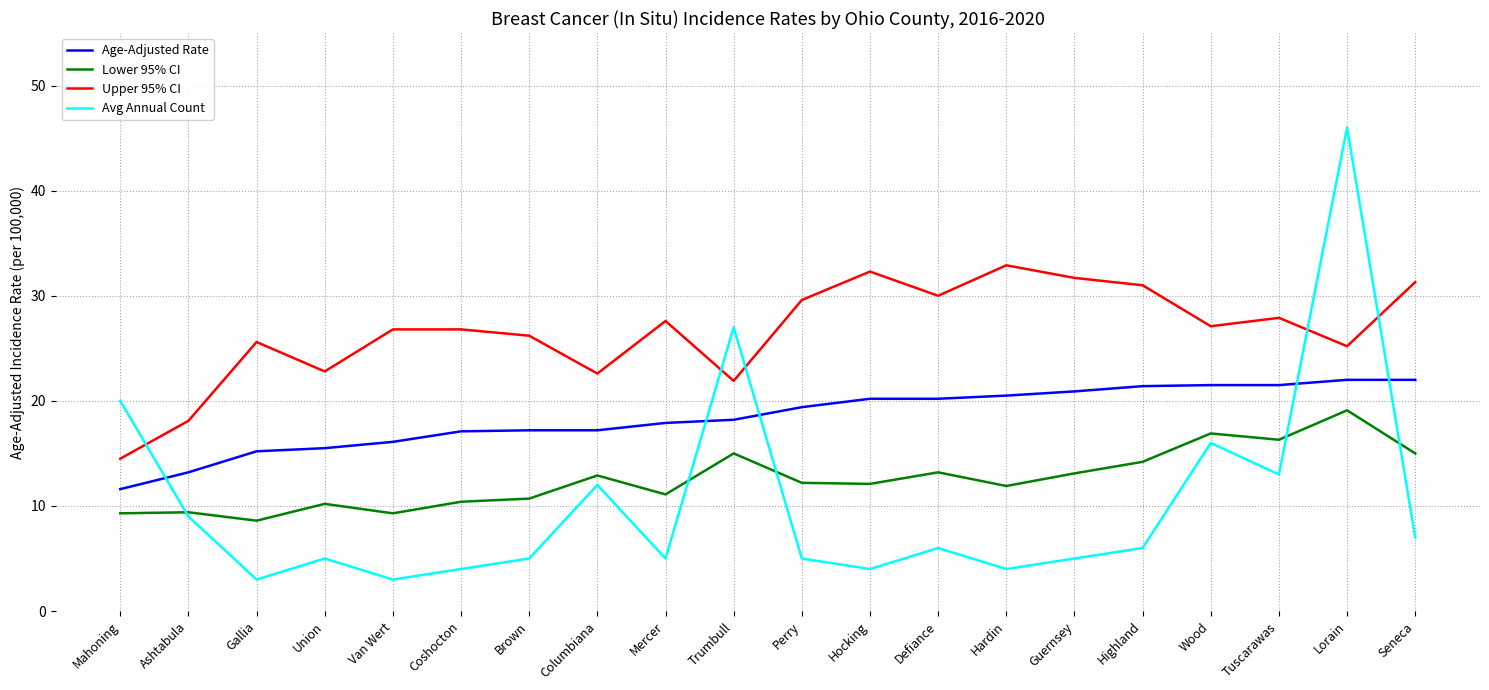

Does the chart have visible grid lines?

Yes